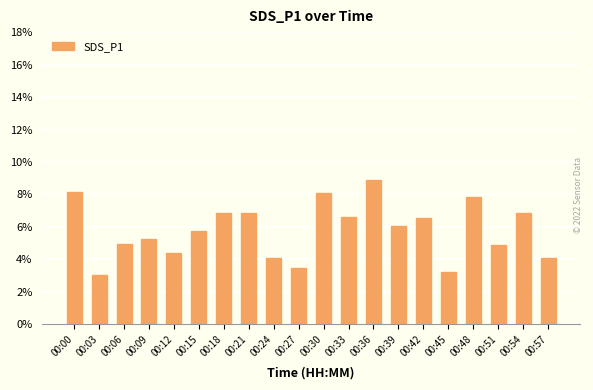

Which category has the highest value across all series?

00:36